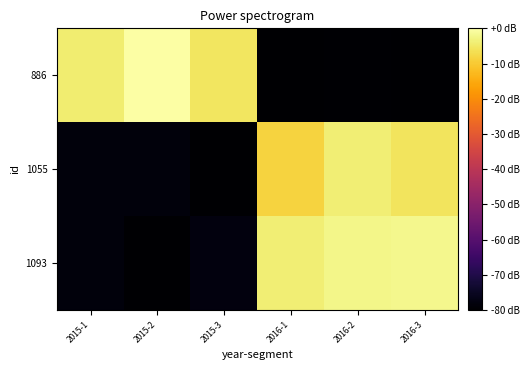

Which category has the highest value across all series?

2015-2